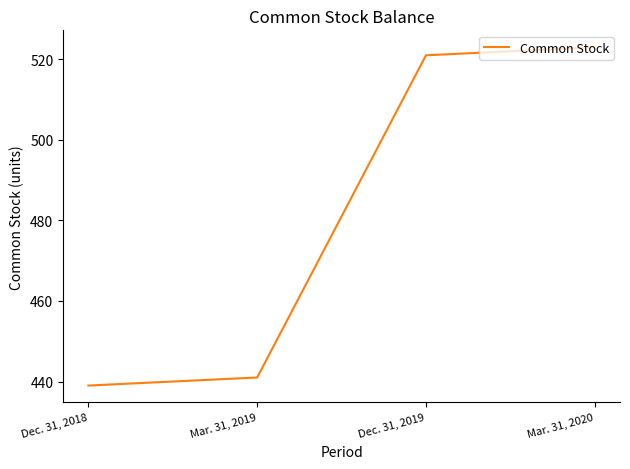

What is the approximate value at Mar. 31, 2020, to the nearest 10?

520